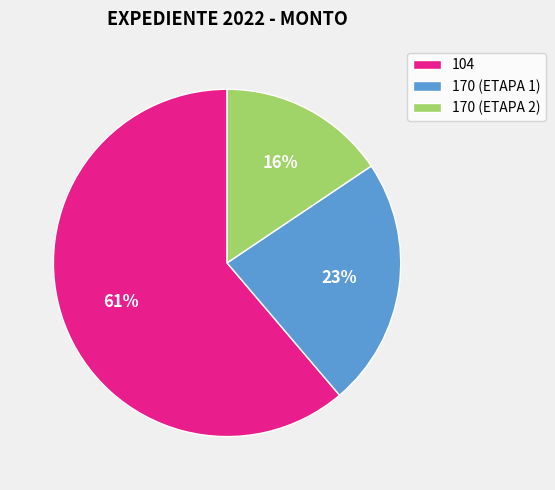

How many slices are in this pie chart?

3